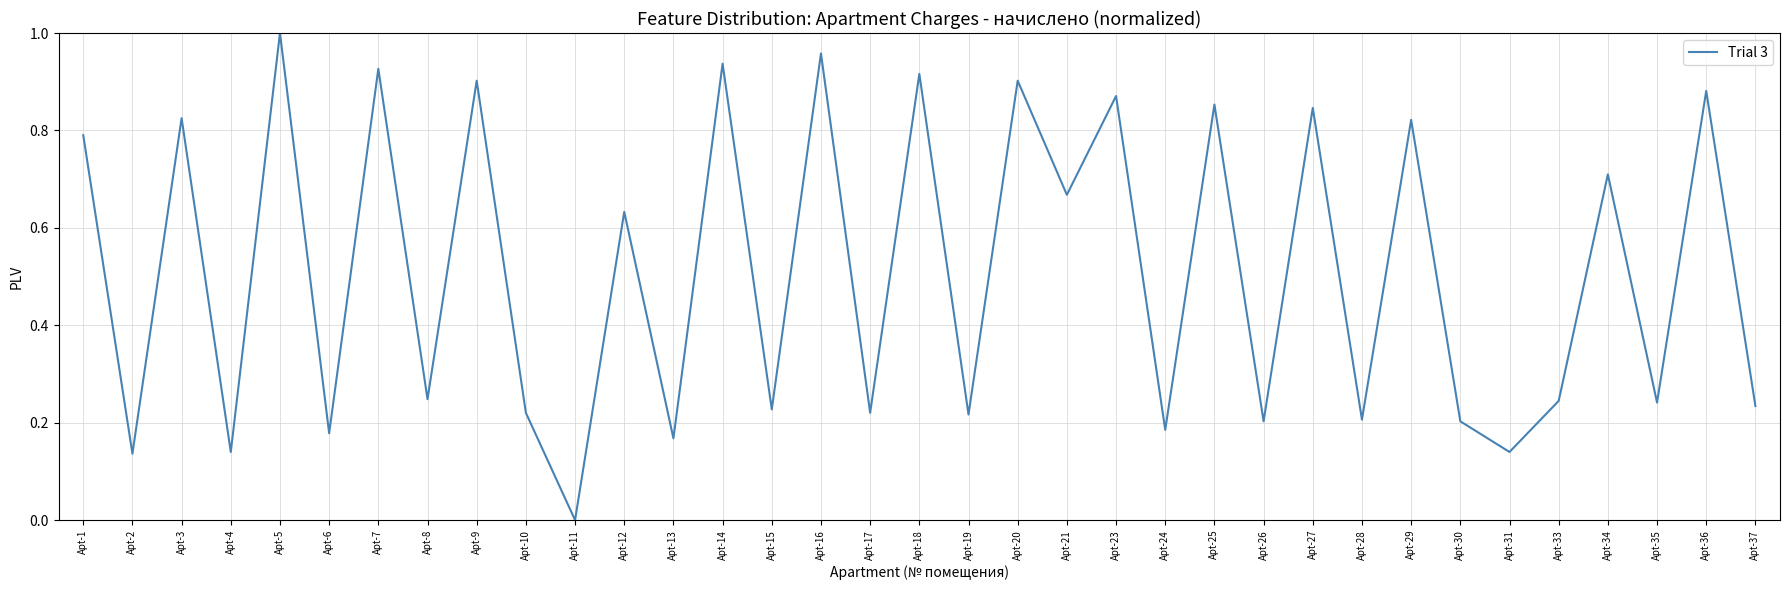

What is the sum of all values?

17.9